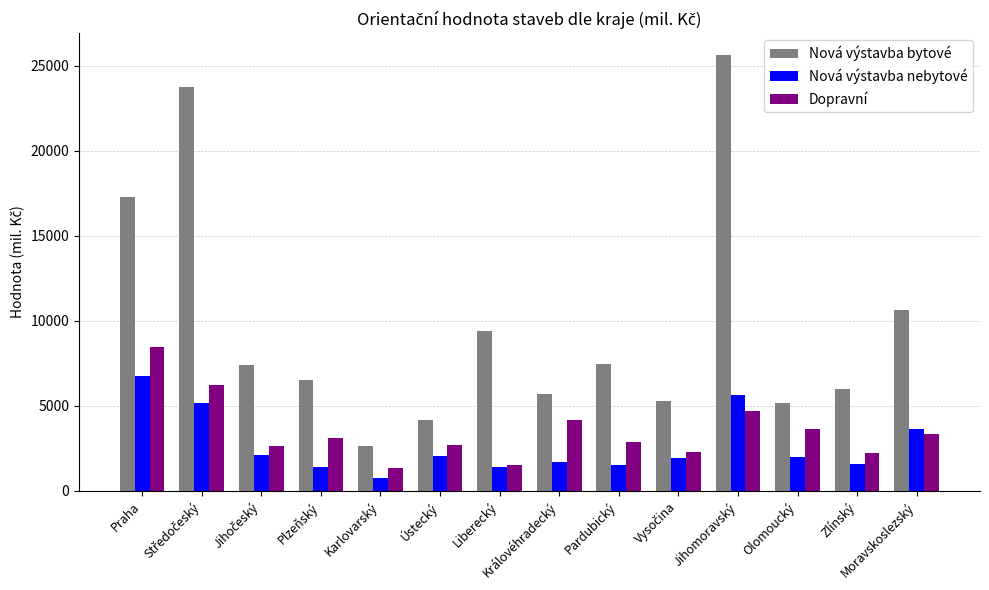

The value of Dopravní at Jihomoravský is 4694. True or false?

True